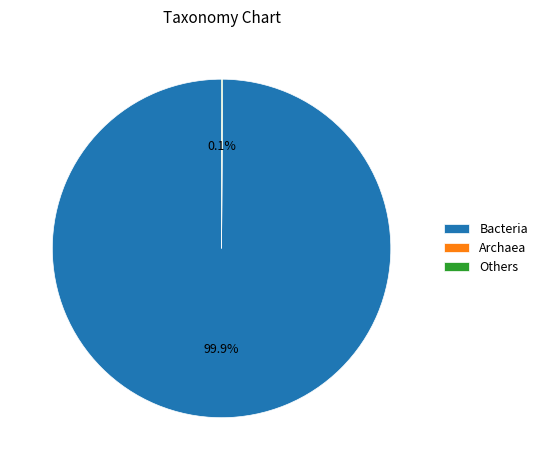

What percentage is NOT represented by Bacteria?

0.1%